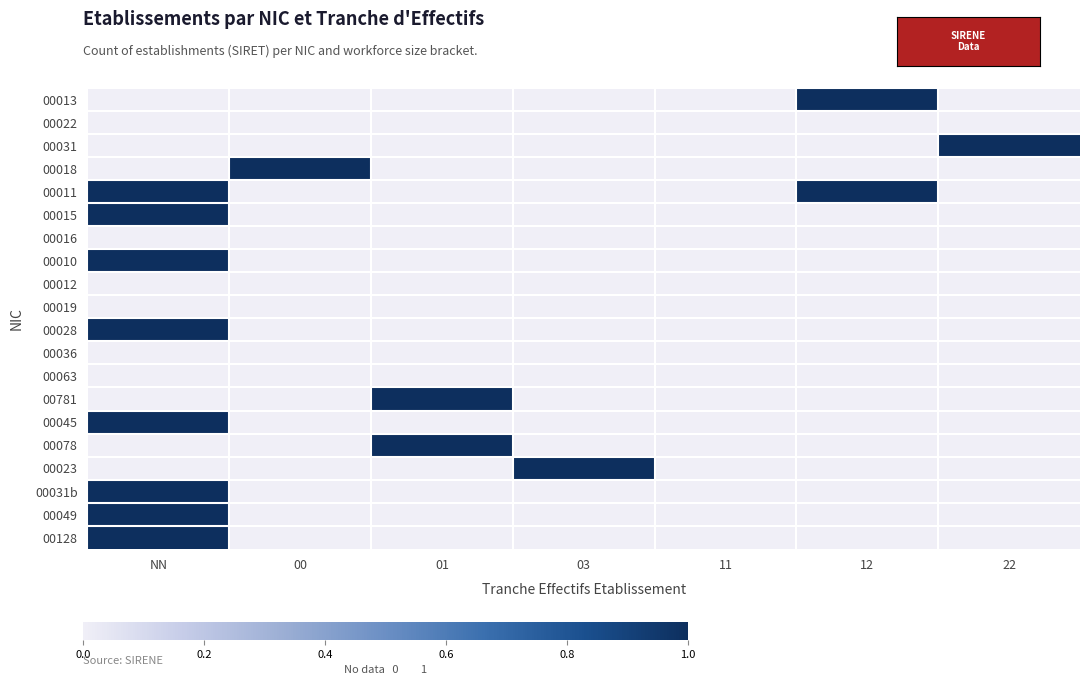

Which label corresponds to the smallest value in the chart?

NN